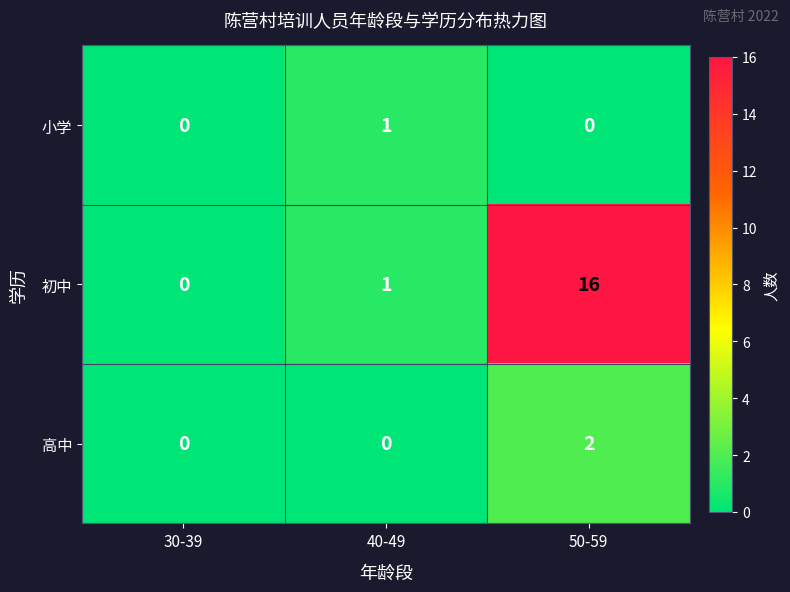

What is the total value across all series at 50-59?

18